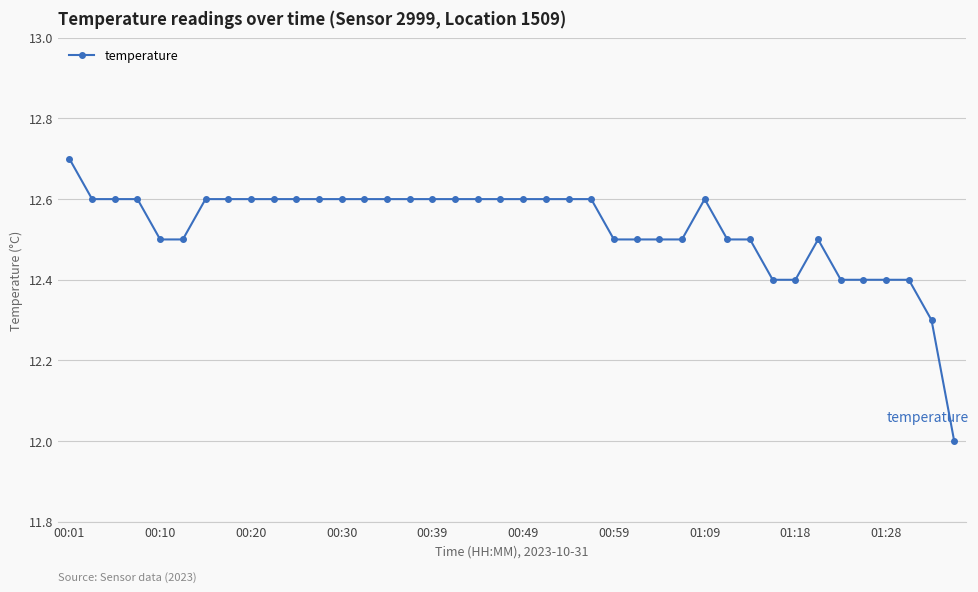

True or false: there are more than 0 points higher than both neighbors.

True